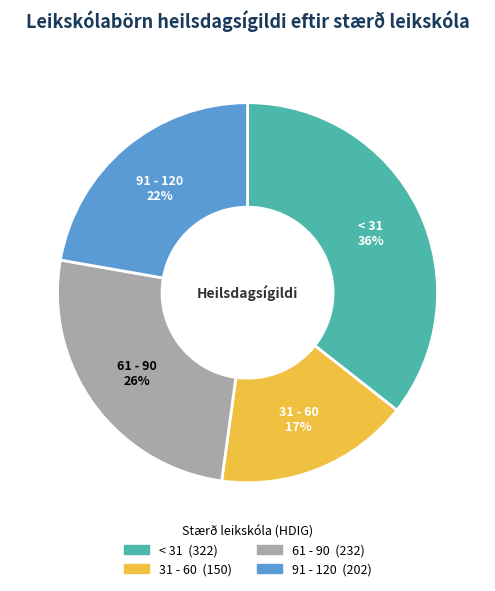

To the nearest percent, what is the average slice percentage?

25%